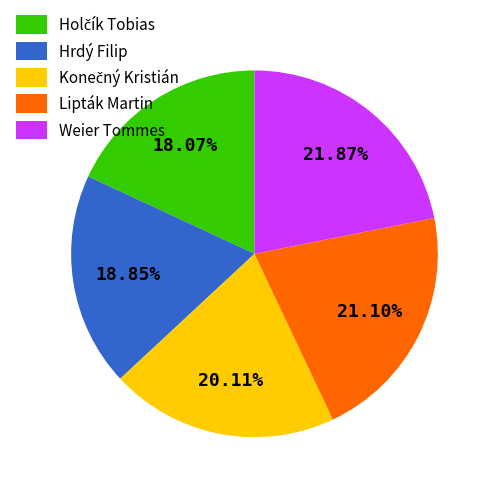

How many slices are in this pie chart?

5